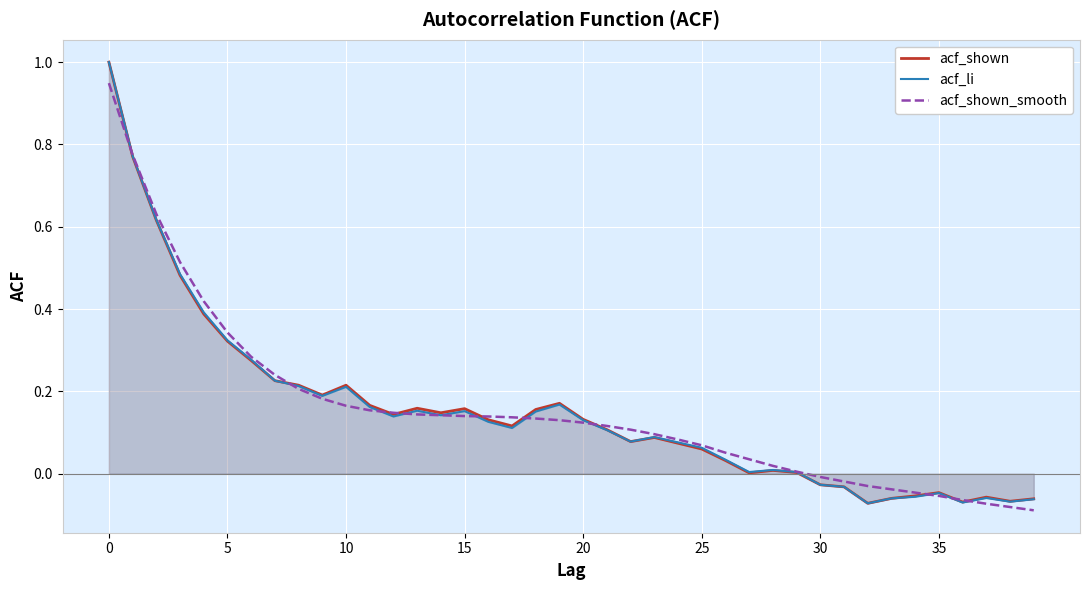

The acf_shown_smooth series shows -0.0 at 30. True or false?

False